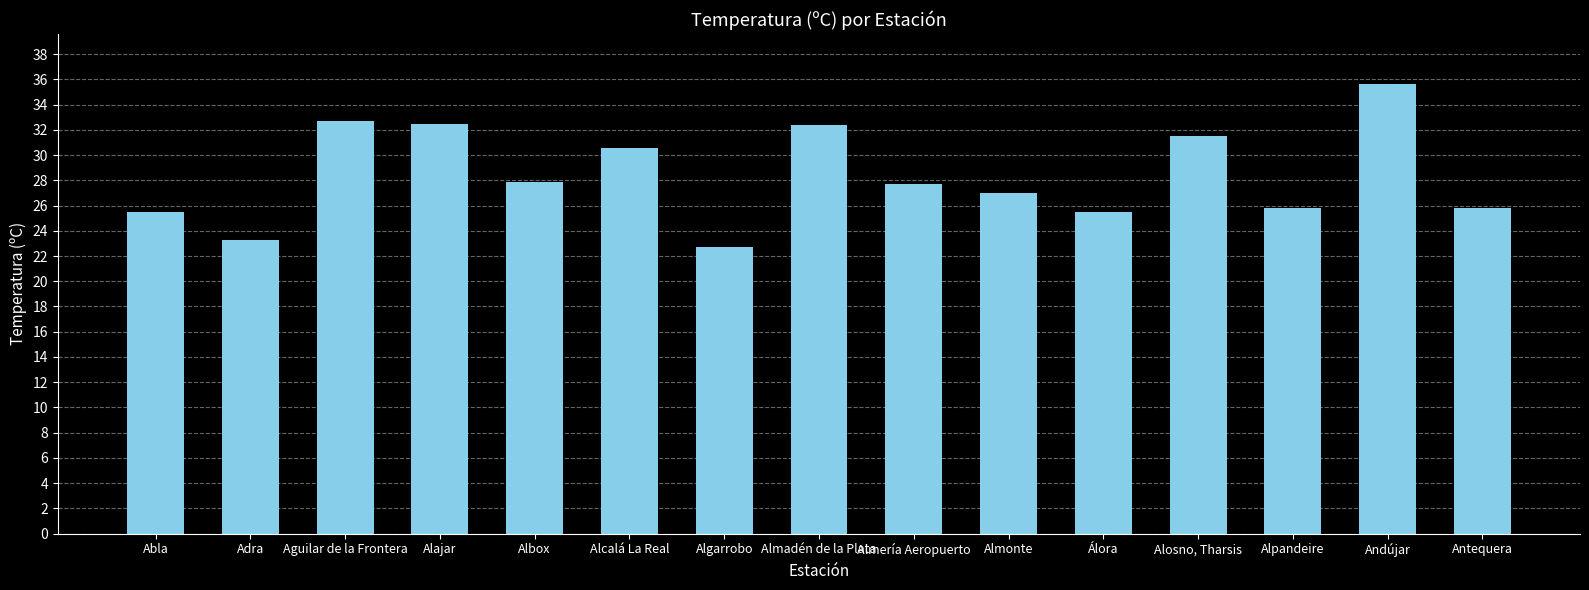

What is the sum of all values?

426.5